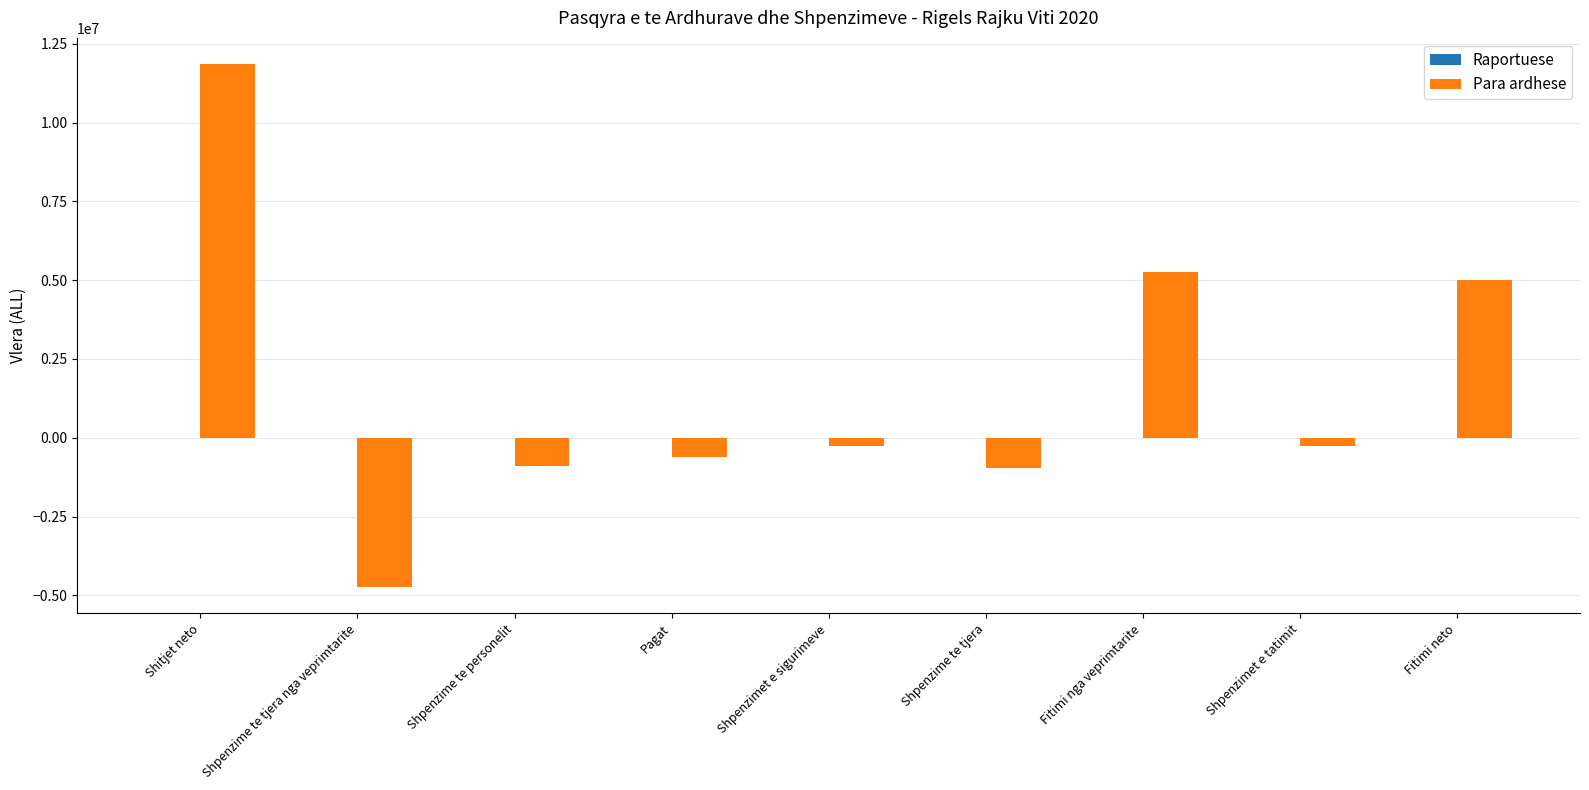

The chart shows a value of 2584793 at Fitimi neto. True or false?

False